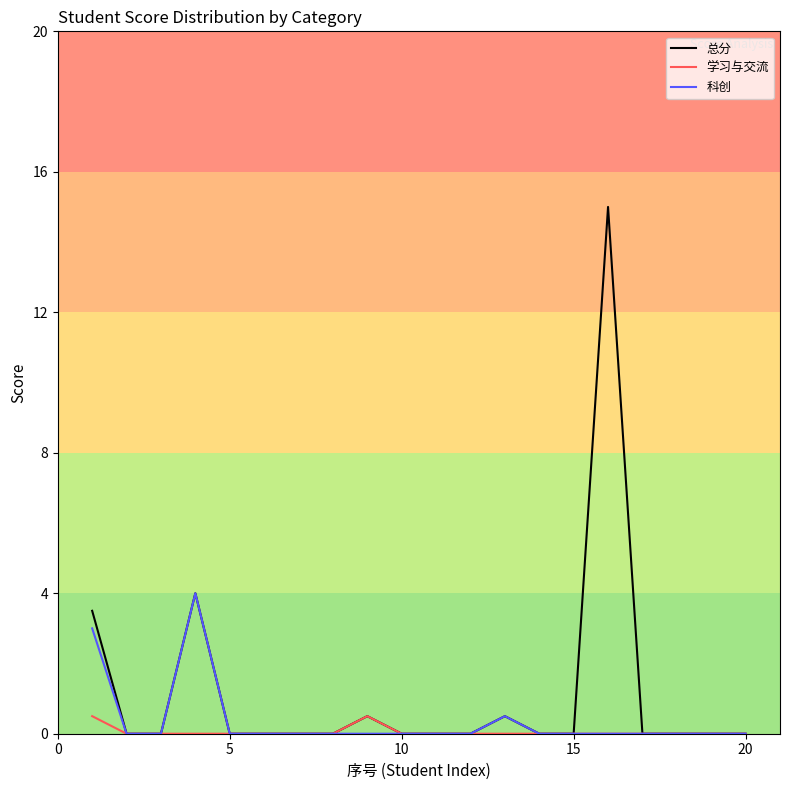

Which series has the largest total across all categories?

总分